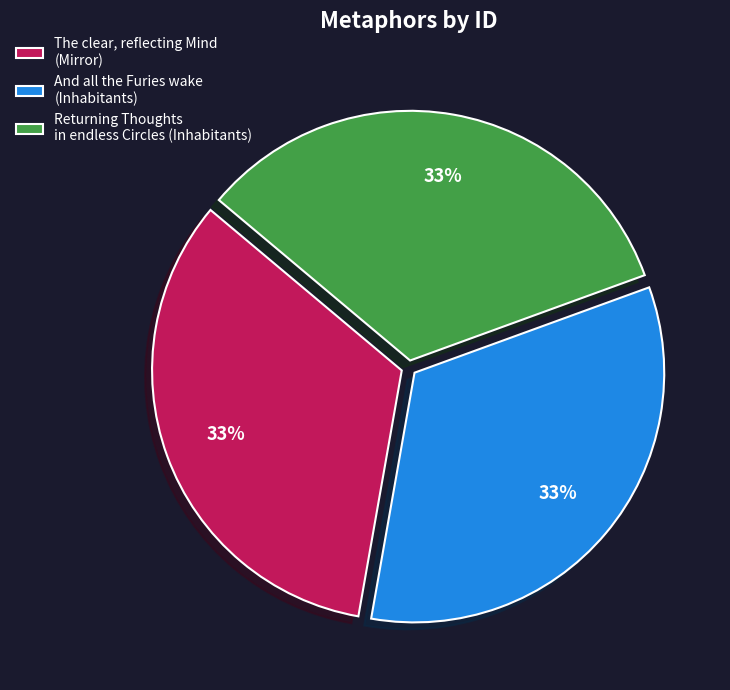

Approximately how many times larger is the value at The clear, reflecting Mind (Mirror) compared to Returning Thoughts in endless Circles (Inhabitants)?

1.0